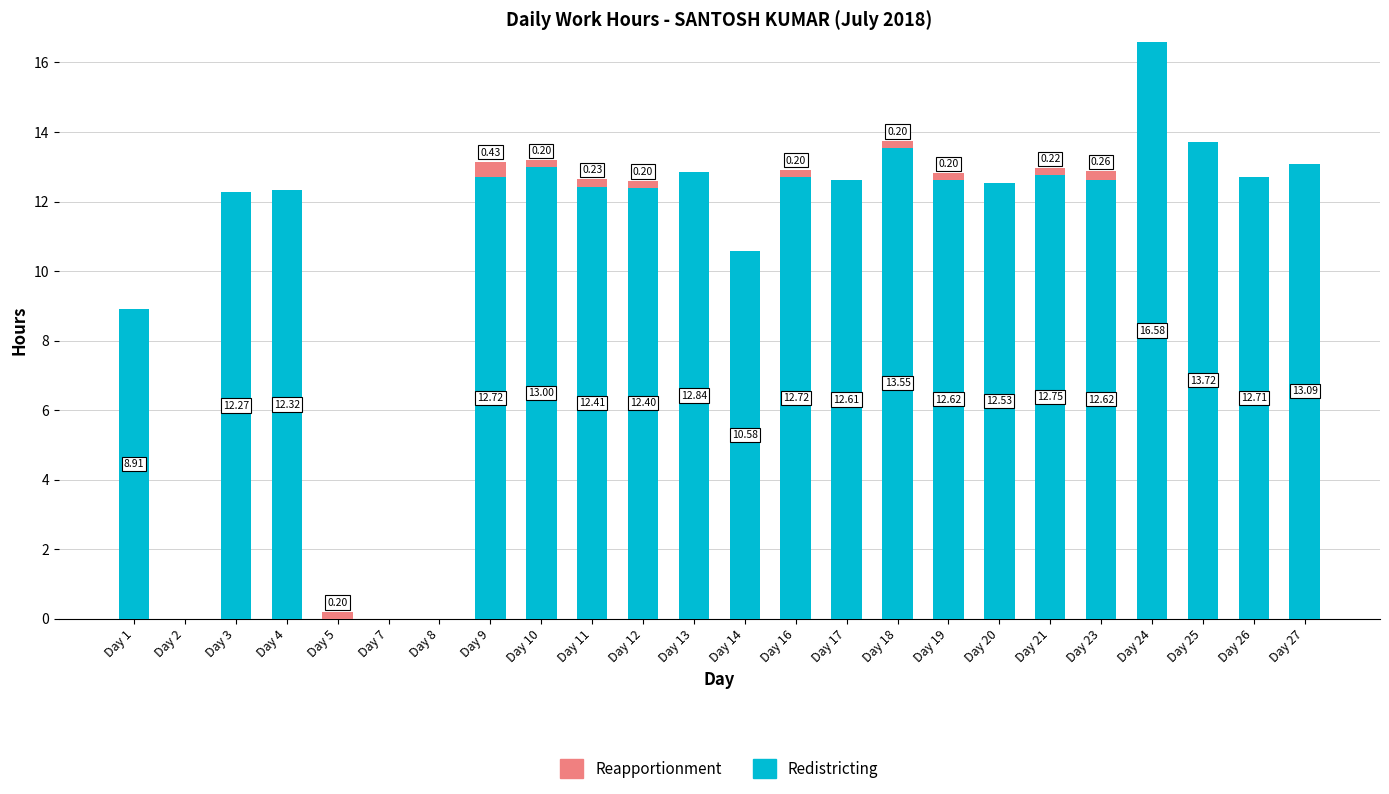

Is it true that Redistricting equals -6.8 at Day 8?

False